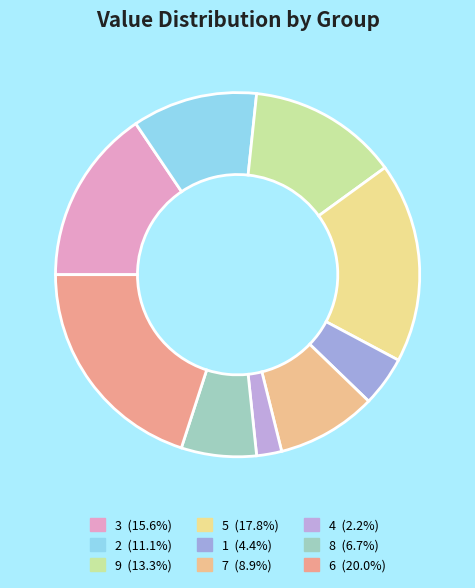

Rank the categories by value from lowest to highest.

4, 1, 8, 7, 2, 9, 3, 5, 6